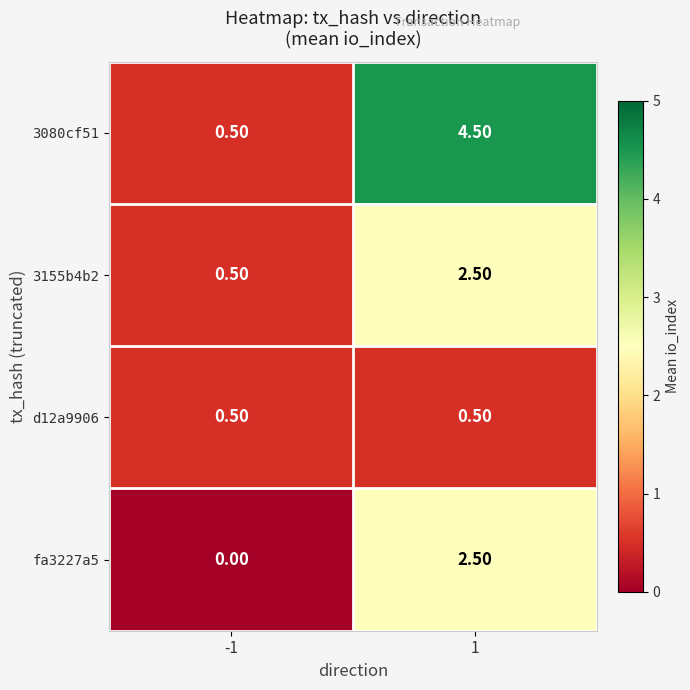

Count the number of data series in this chart.

4